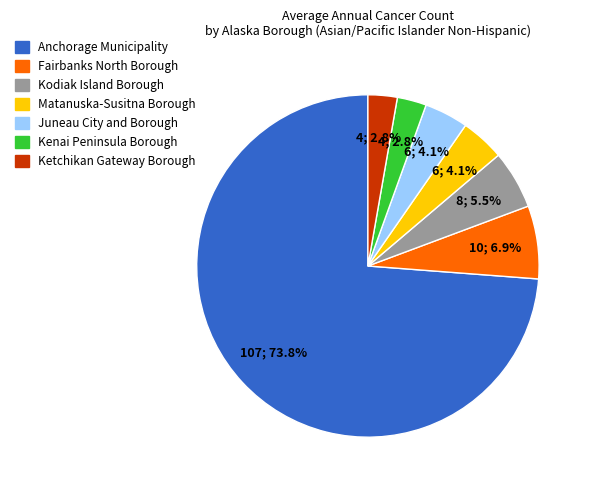

Is there a majority slice in this chart?

Yes